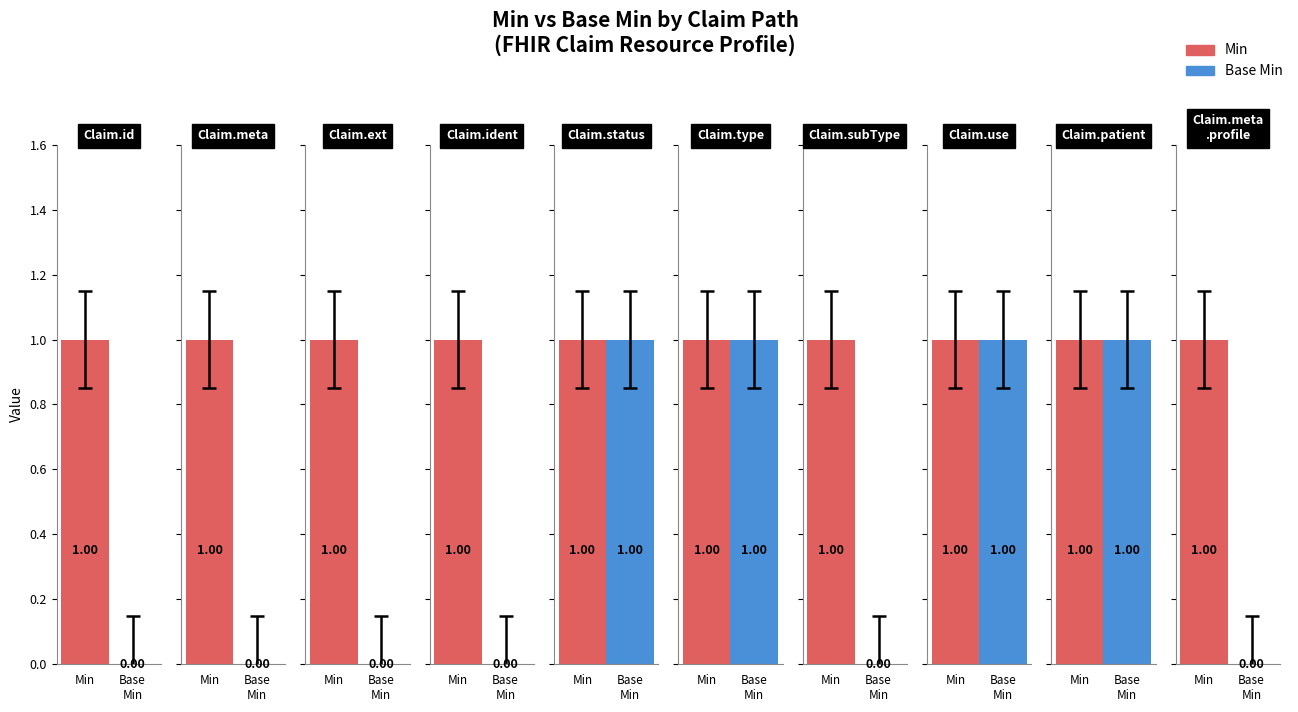

List the series in order of their overall mean, lowest first.

Base Min, Min